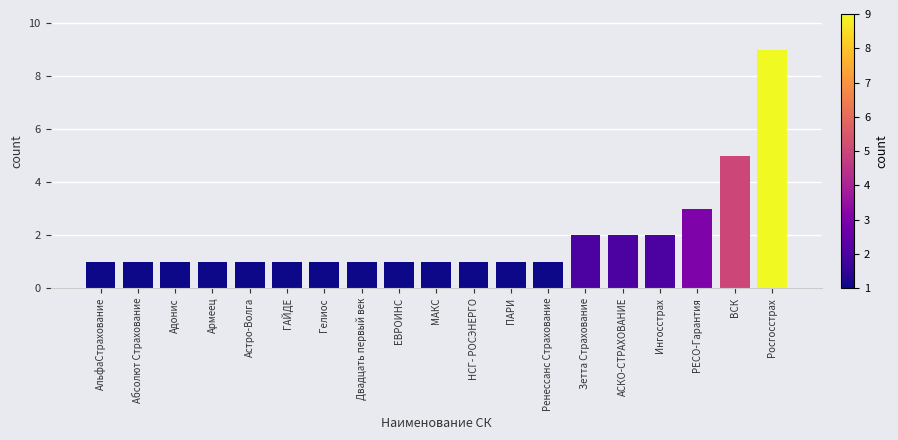

Reading left to right, what are all the values shown in this chart?

1	1	1	1	1	1	1	1	1	1	1	1	1	2	2	2	3	5	9